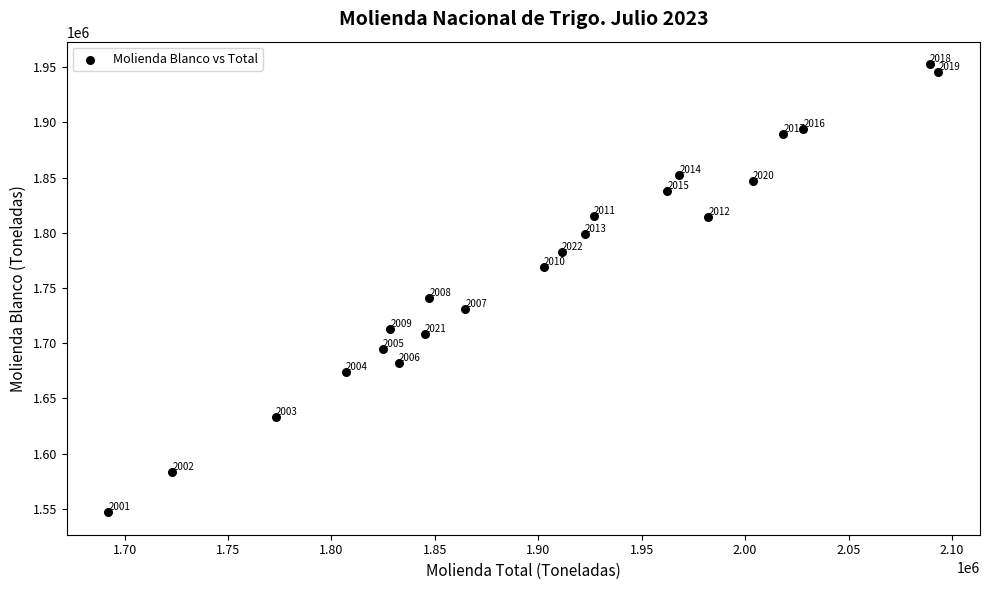

What is the range of Y values (max minus min)?

405824